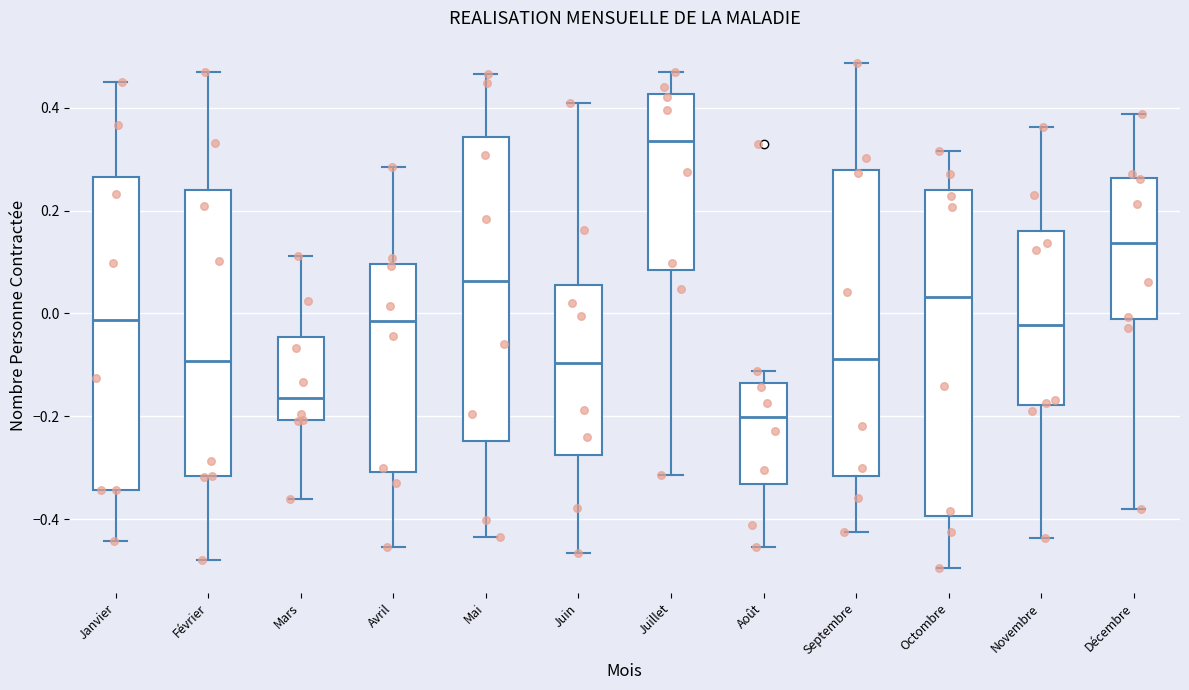

Which box is the tallest, from its lower edge to its upper edge?

Octombre